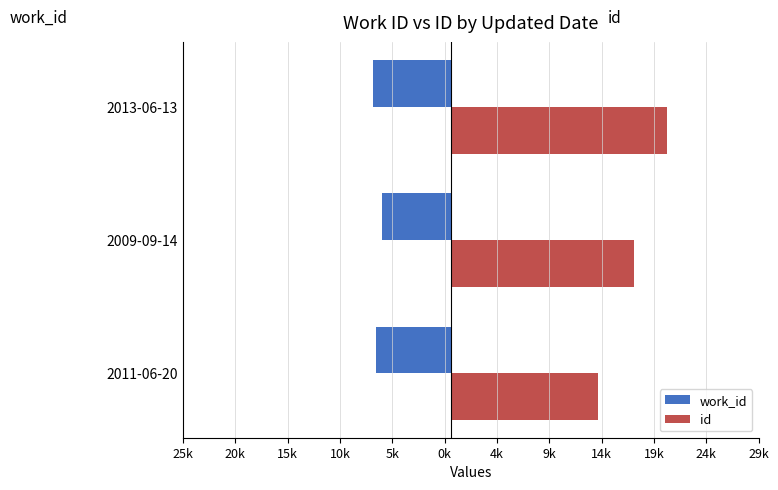

What is the minimum value for work_id?

-7438